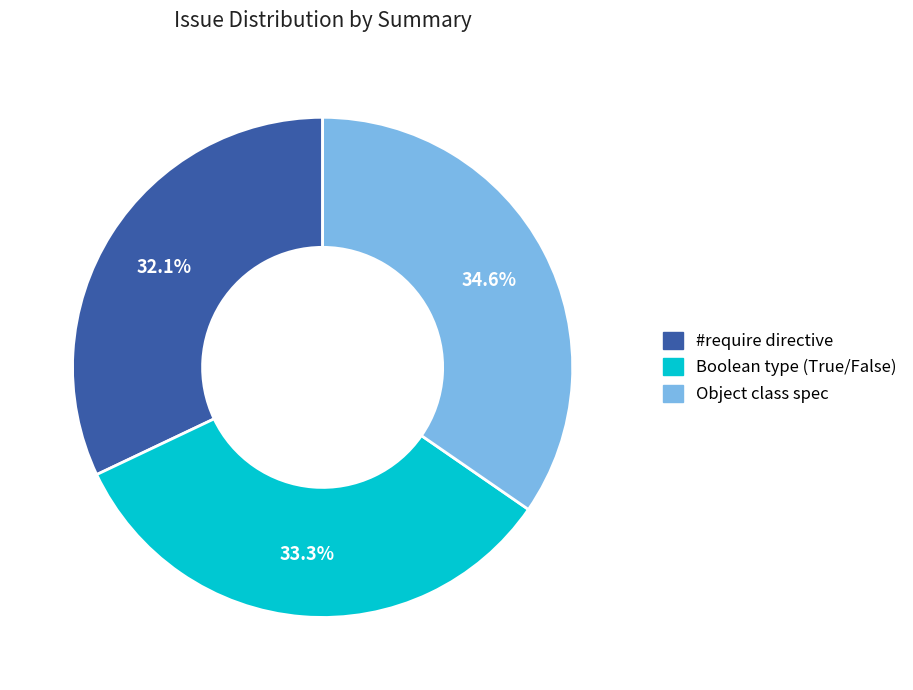

Does any single category account for the majority?

No